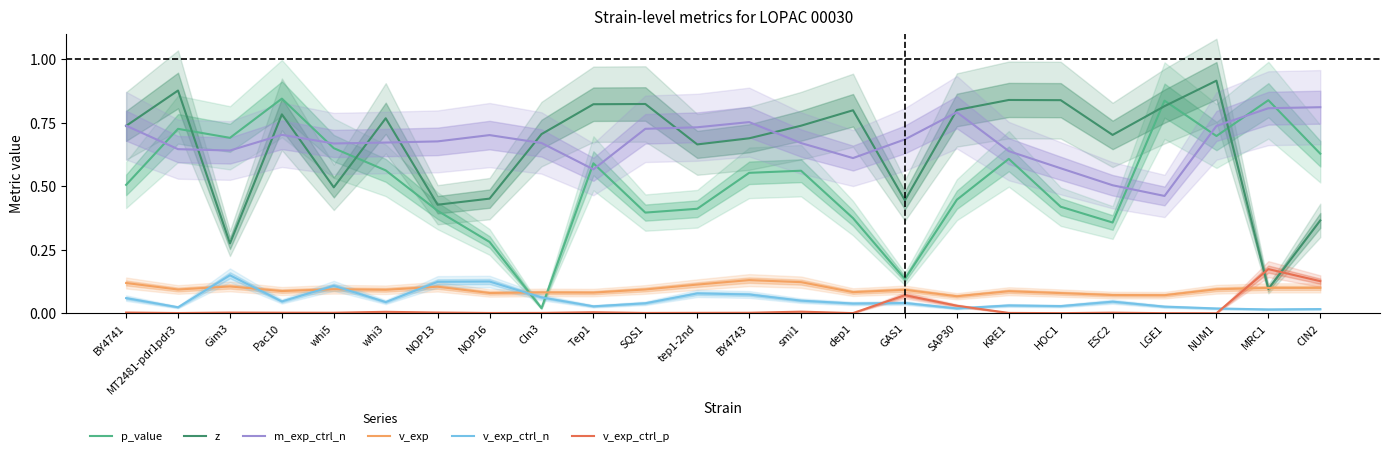

Rank the categories by p_value value from lowest to highest.

Cln3, GAS1, NOP16, ESC2, dep1, SQS1, NOP13, tep1-2nd, HOC1, SAP30, BY4741, BY4743, smi1, whi3, Tep1, KRE1, CIN2, whi5, Gim3, NUM1, MT2481-pdr1pdr3, LGE1, MRC1, Pac10